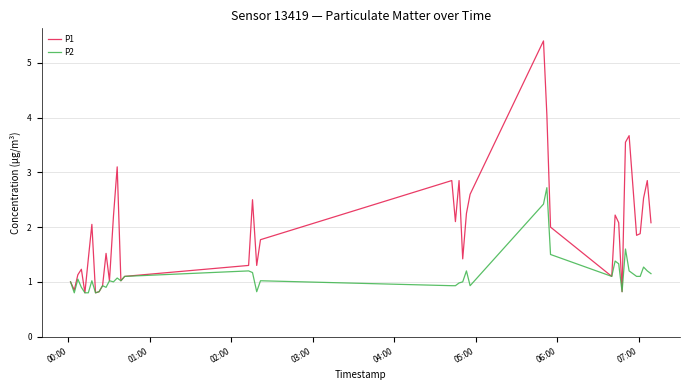

Rank the series by their maximum value, from lowest to highest.

P2, P1